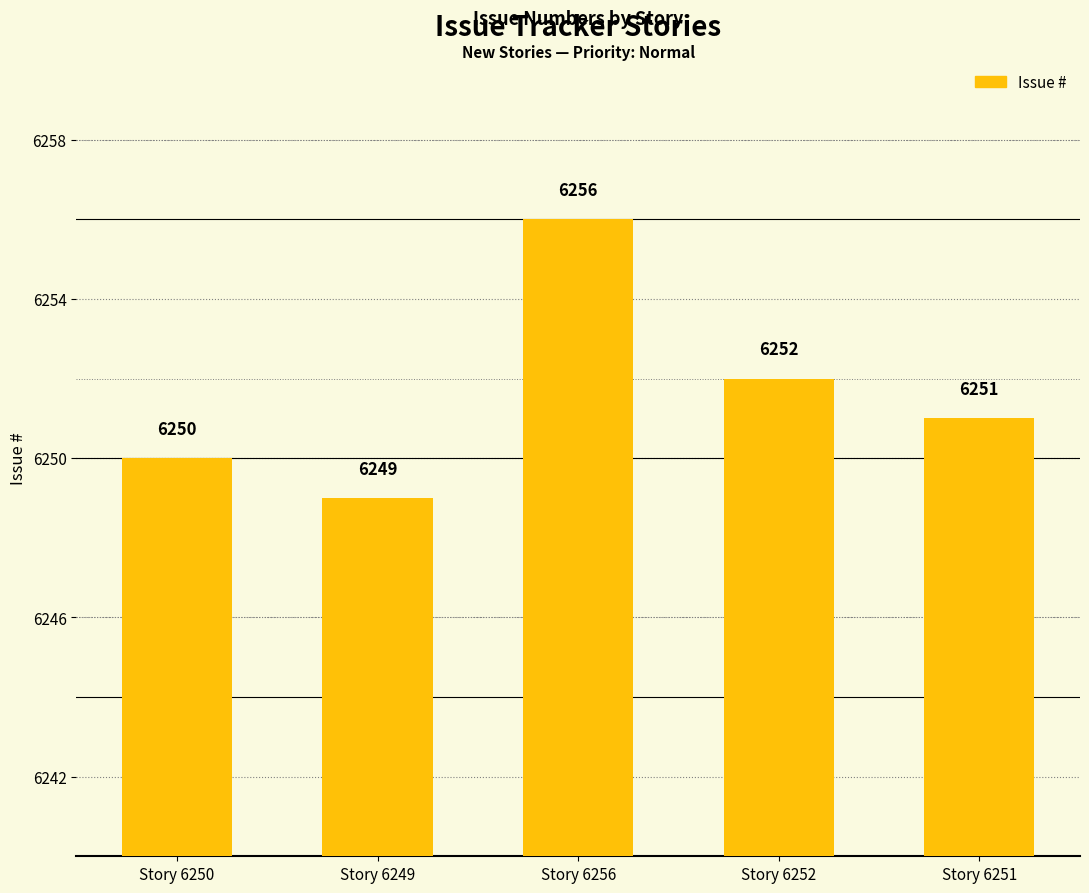

Reading left to right, list all the values displayed in this chart.

6250	6249	6256	6252	6251